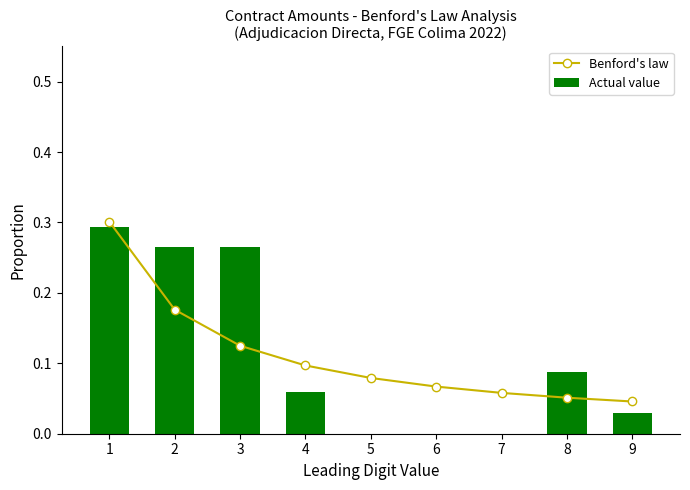

The value of Actual value at 3 is 0.3. True or false?

True